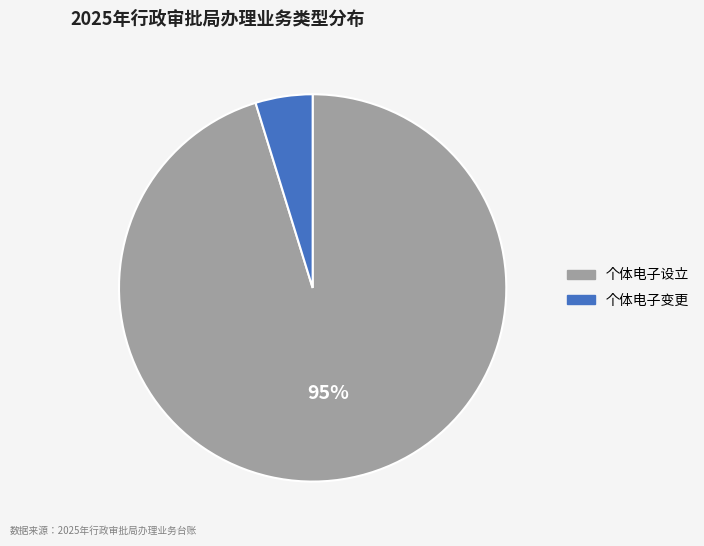

How many slices are in this pie chart?

2